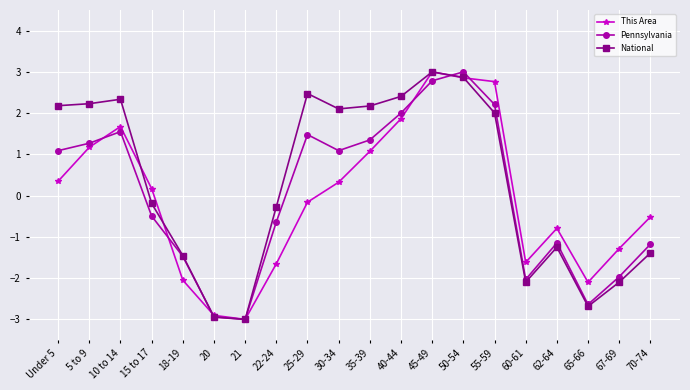

The value of National at 45-49 is 3.0. True or false?

True